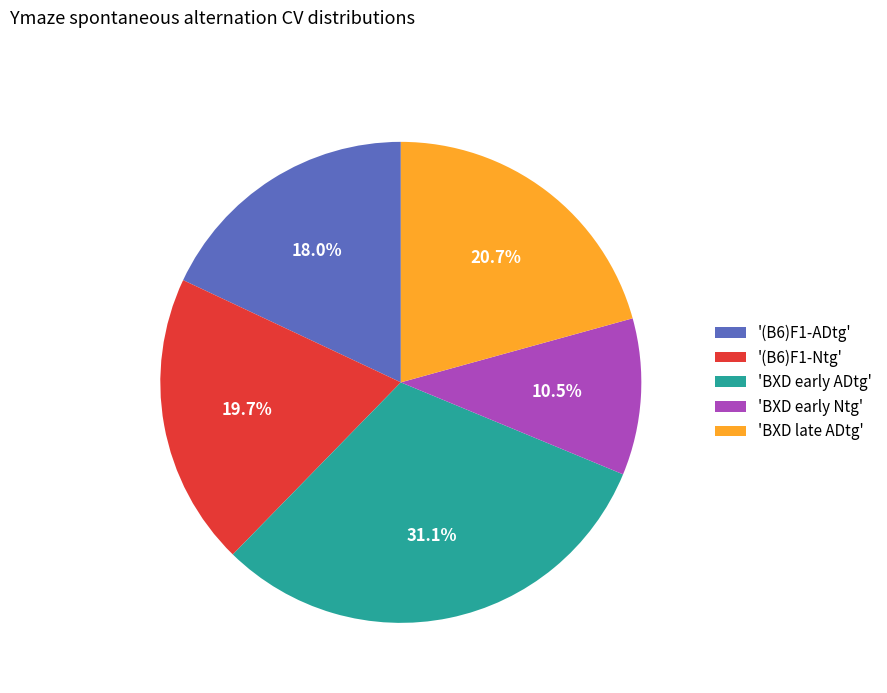

How much of the chart is everything except '(B6)F1-Ntg'?

80.3%